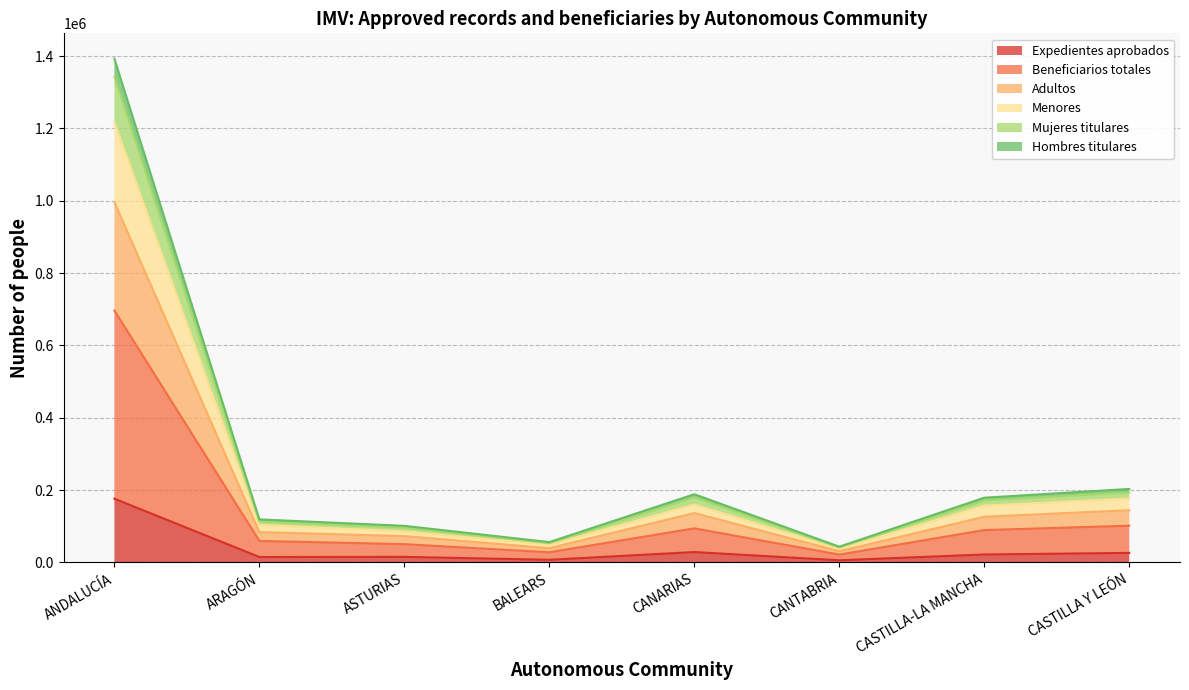

What position from the left is BALEARS?

4